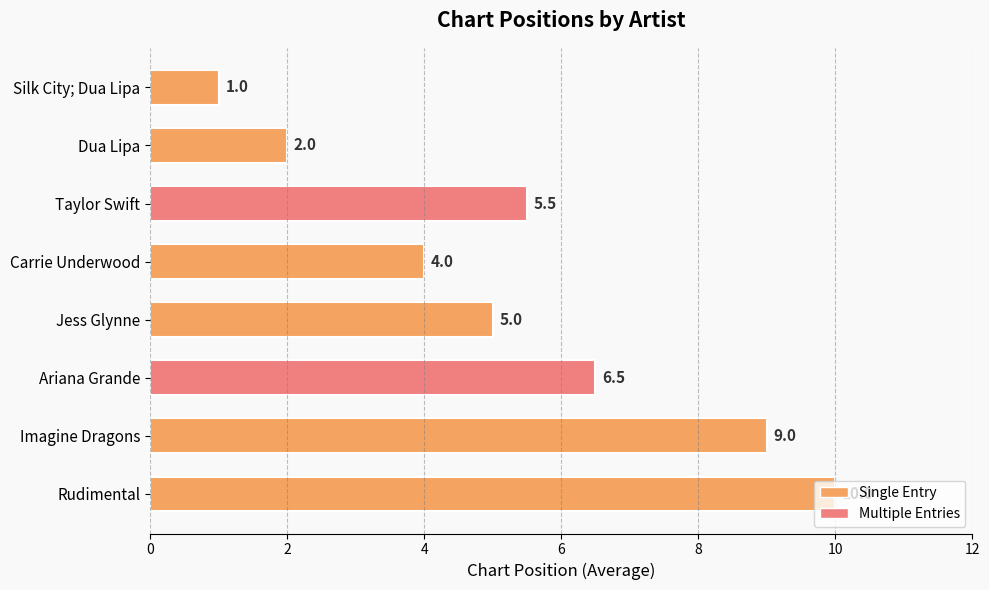

The value at Silk City; Dua Lipa is 1.0. True or false?

True